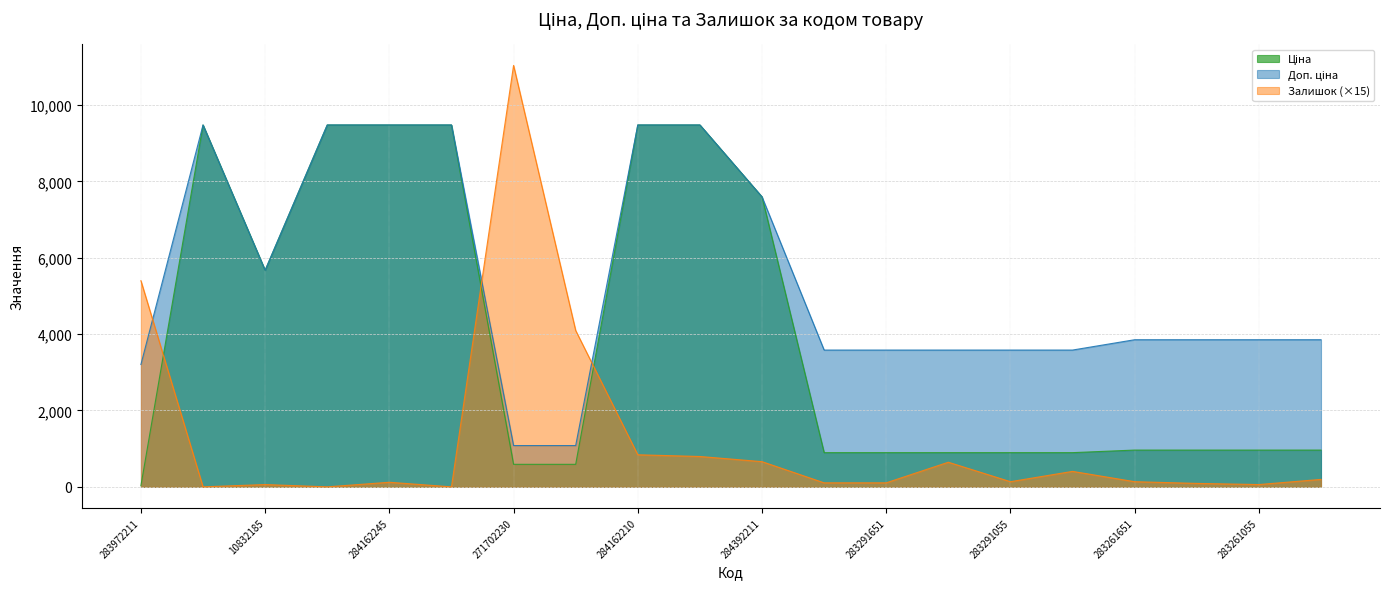

What is the average value of the Доп. ціна series?

5442.7